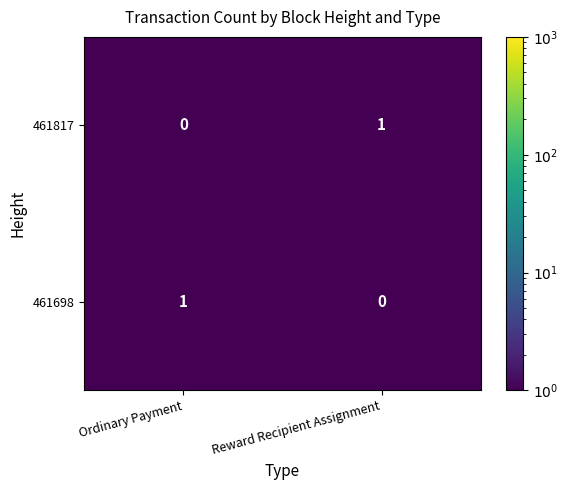

What is the spread (max minus min) of values at Ordinary Payment?

1